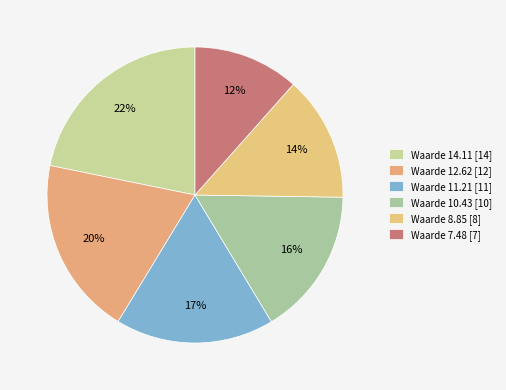

Which category has the smallest portion of the pie?

7.48